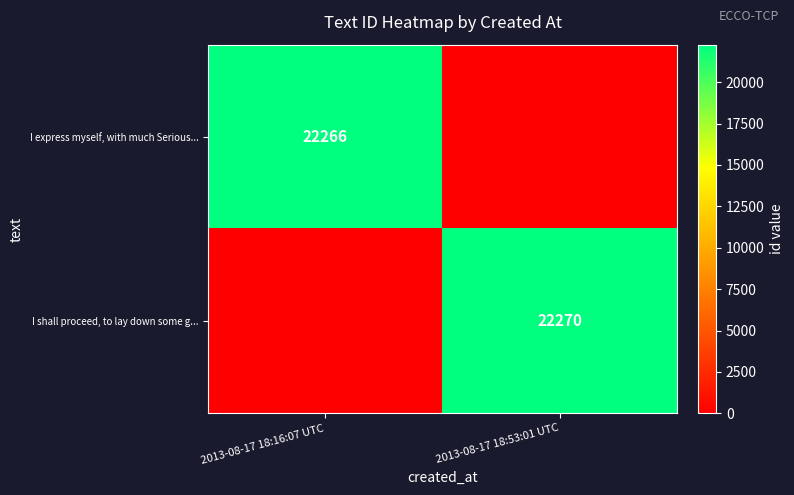

The I shall proceed, to lay down some g... series shows 35191 at 2013-08-17 18:53:01 UTC. True or false?

False